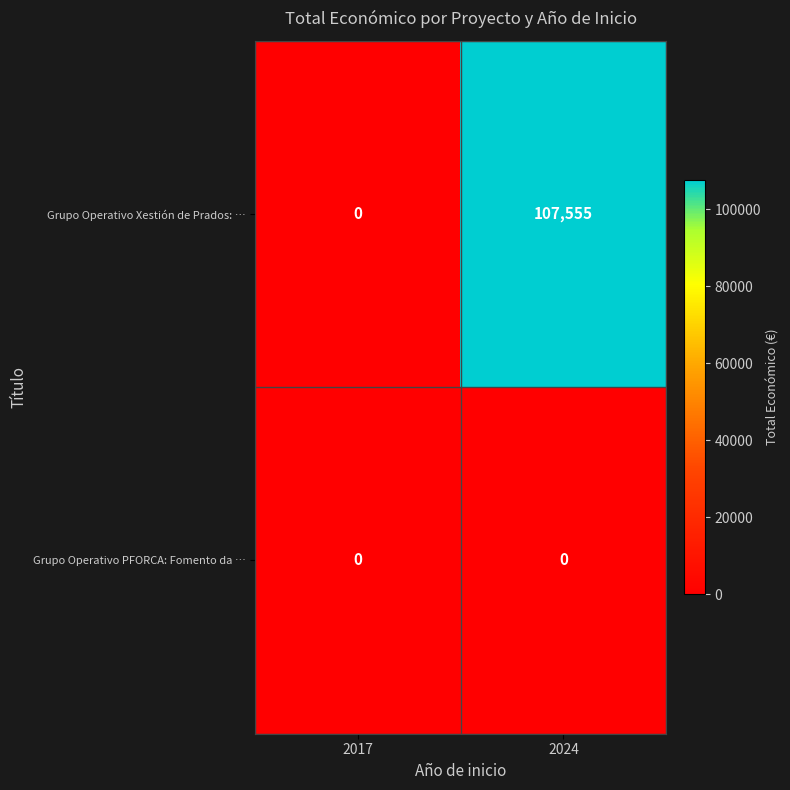

The Grupo Operativo Xestión de Prados: … series shows 107555 at 2024. True or false?

True